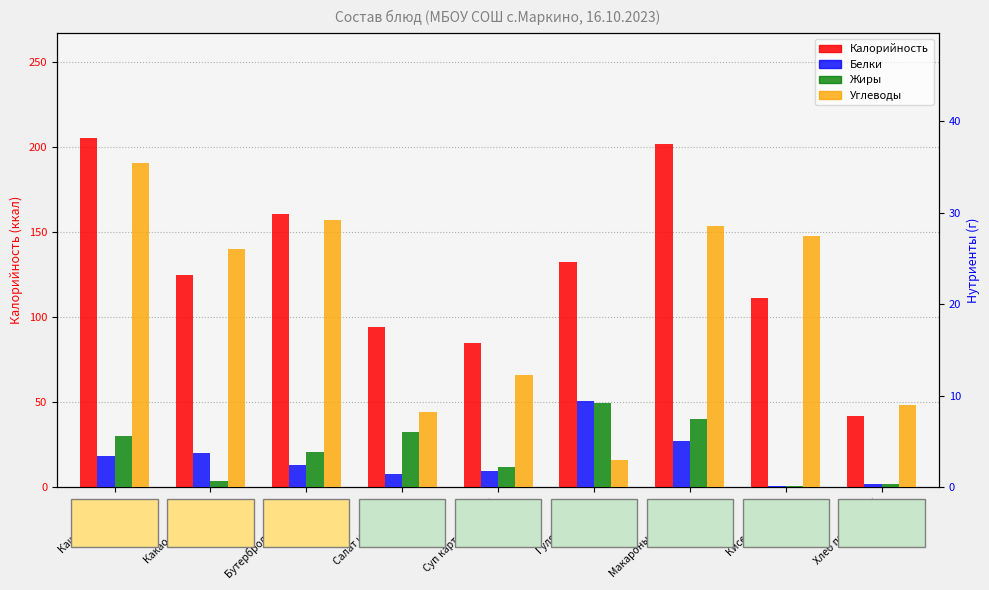

What is the maximum value for Калорийность?

205.4